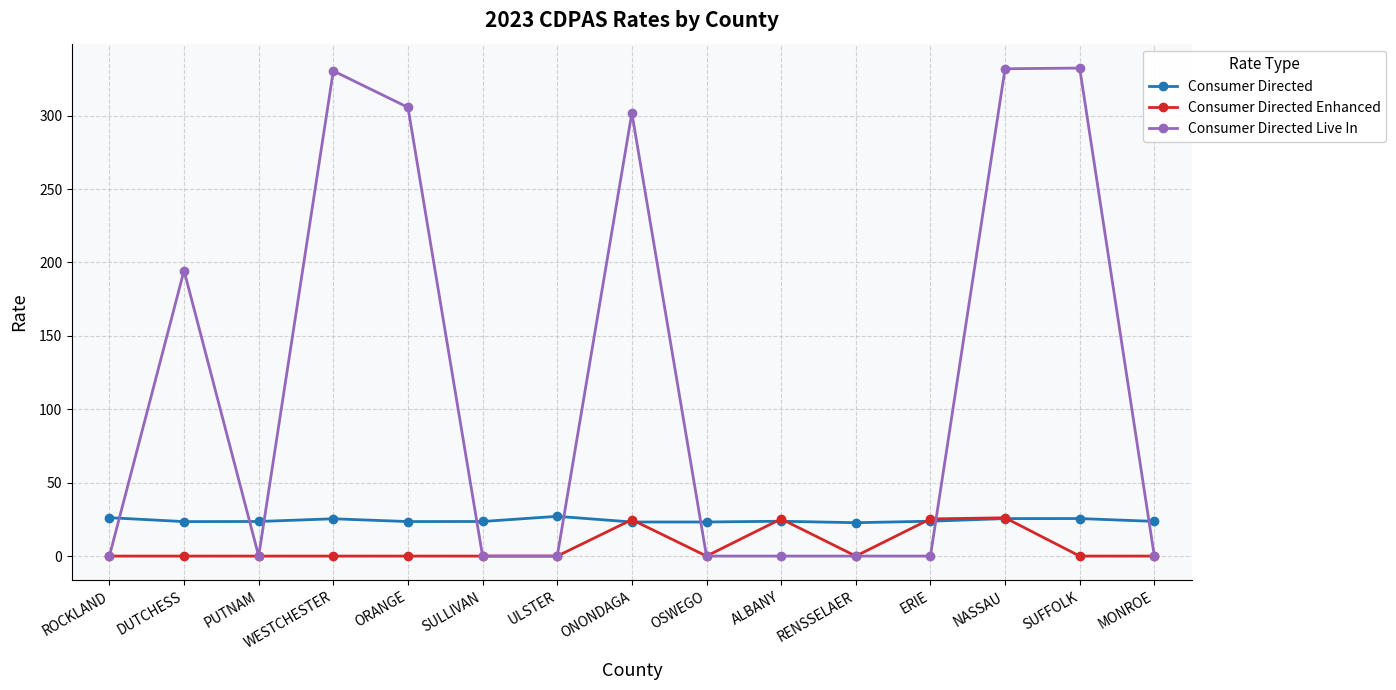

What is the maximum value shown in the chart?

332.4